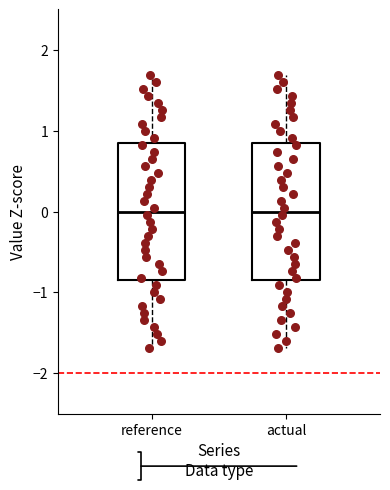

Where is the upper edge of the box for reference on the y-axis? The values are not printed on the chart, so give them approximately, as read against the axis.

0.8